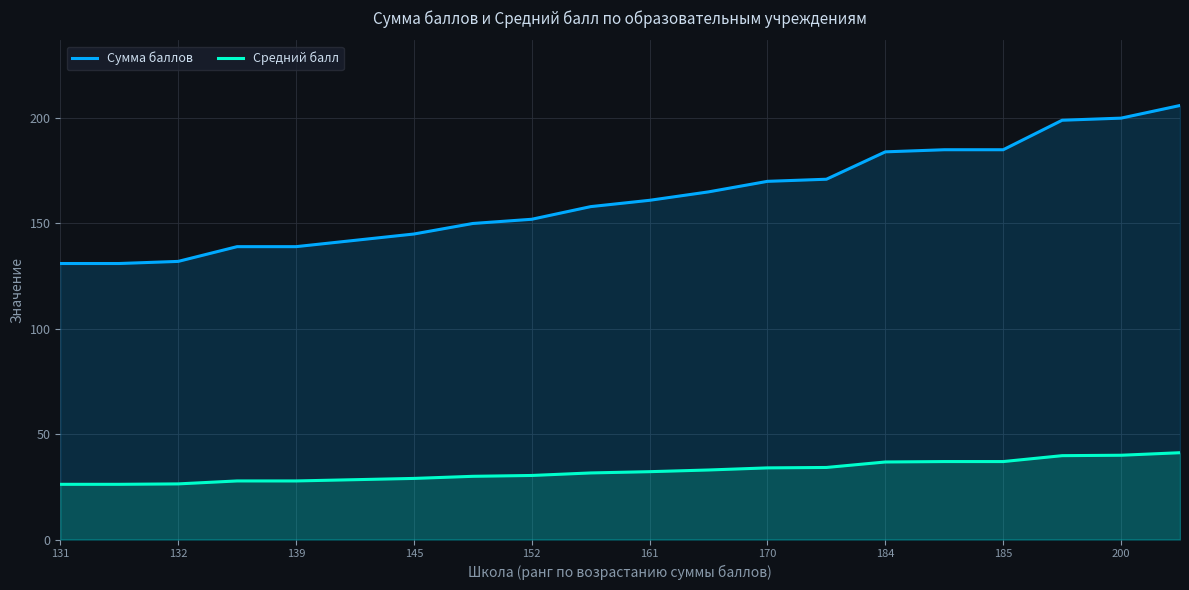

Rank the series by their maximum value, from lowest to highest.

Средний балл, Сумма баллов